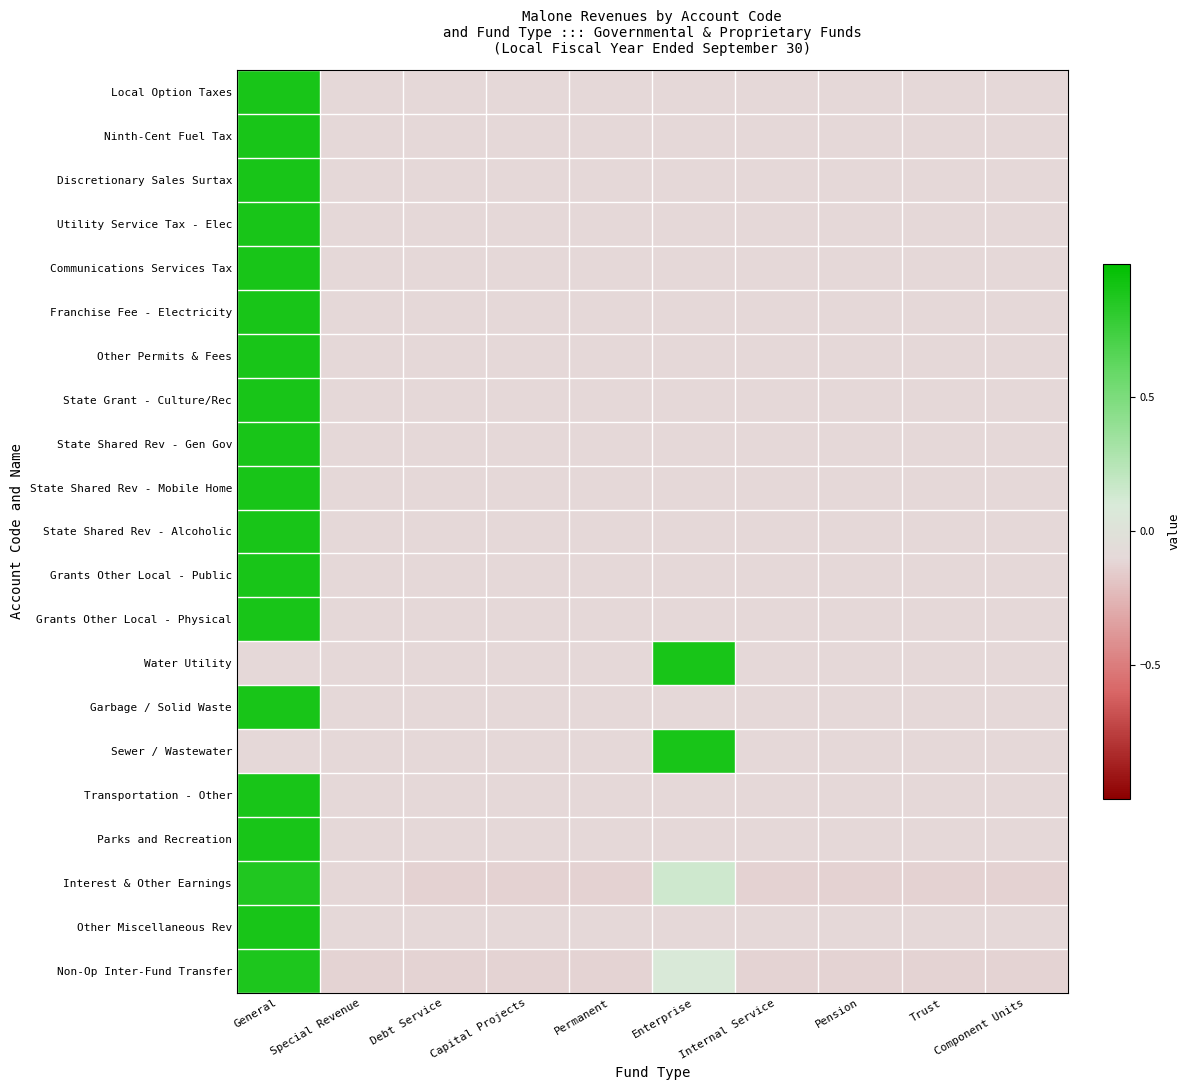

Which has a higher value, Internal Service or Enterprise?

Internal Service